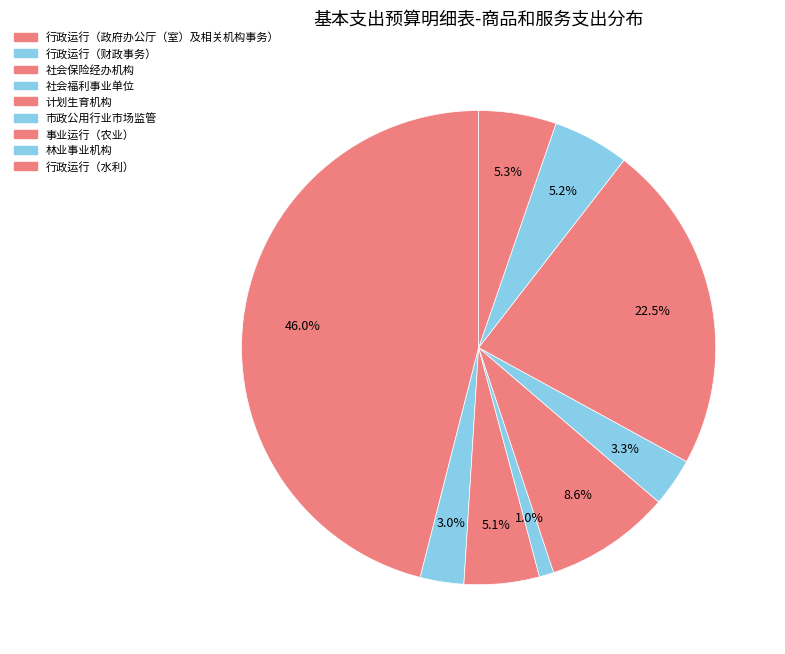

Is it true that 行政运行（水利） is 5% of the pie?

True